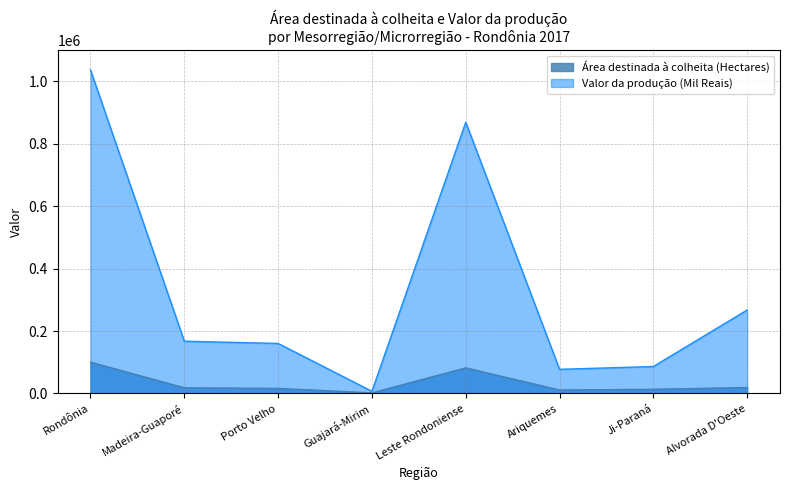

Rank the categories by Área destinada à colheita (Hectares) value from lowest to highest.

Guajará-Mirim, Ariquemes, Ji-Paraná, Porto Velho, Madeira-Guaporé, Alvorada D'Oeste, Leste Rondoniense, Rondônia